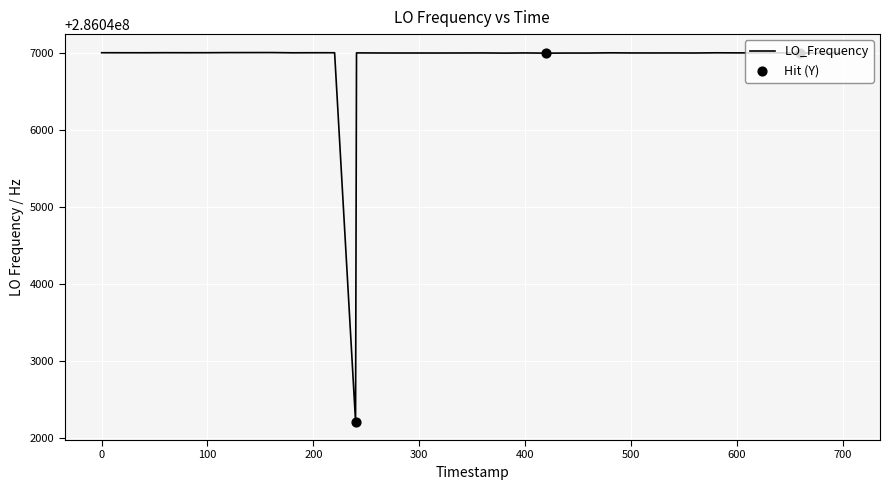

What is the greatest value displayed?

286047002.8